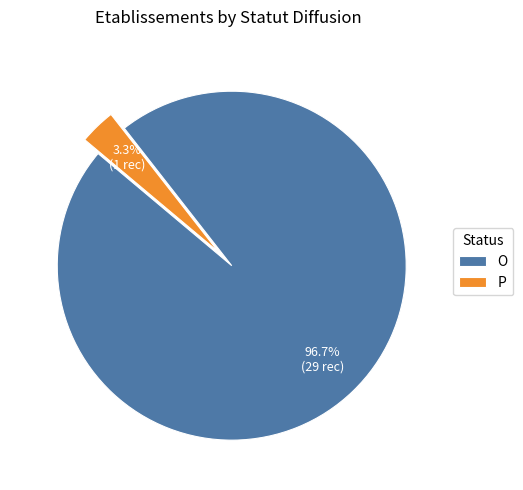

Does O represent more than half of the total?

Yes